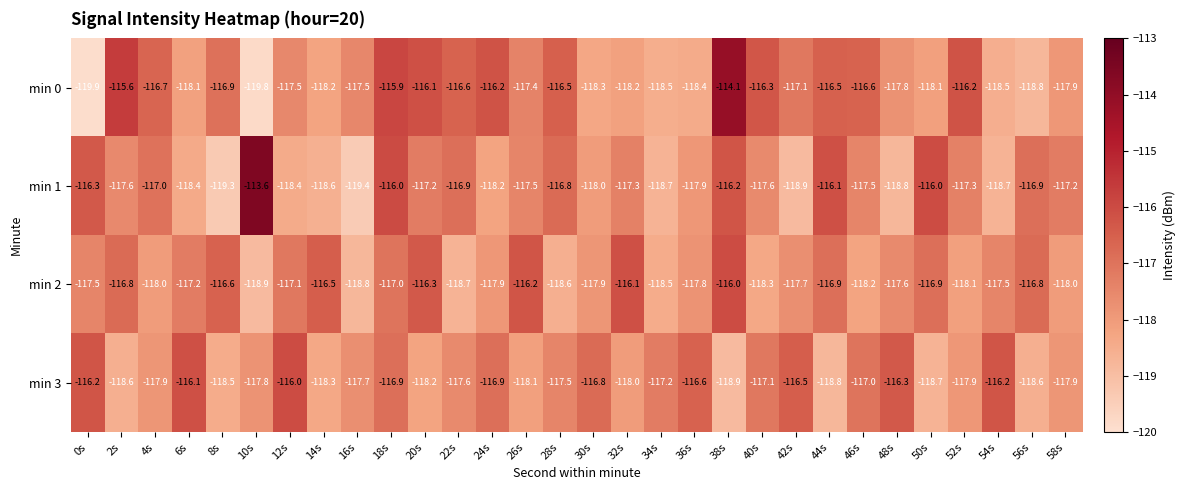

What is the difference between the highest and lowest values at 34s?

1.5